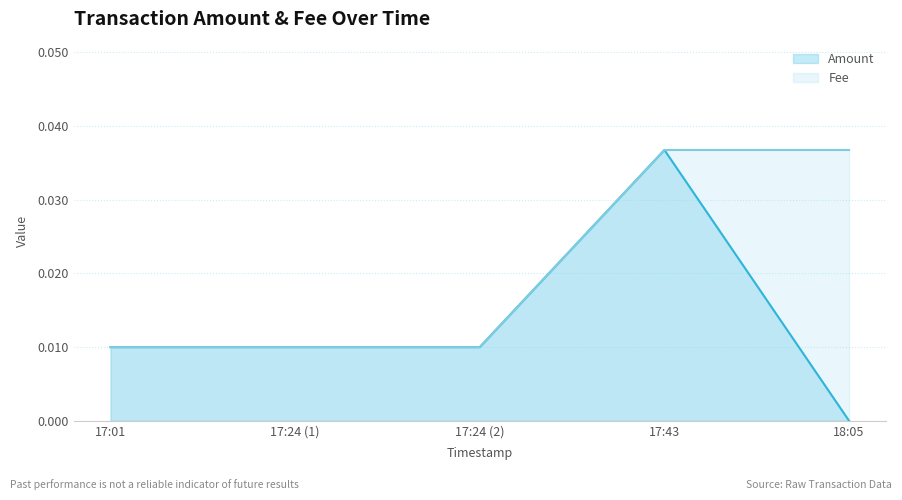

Which category has the lowest value across all series?

18:05